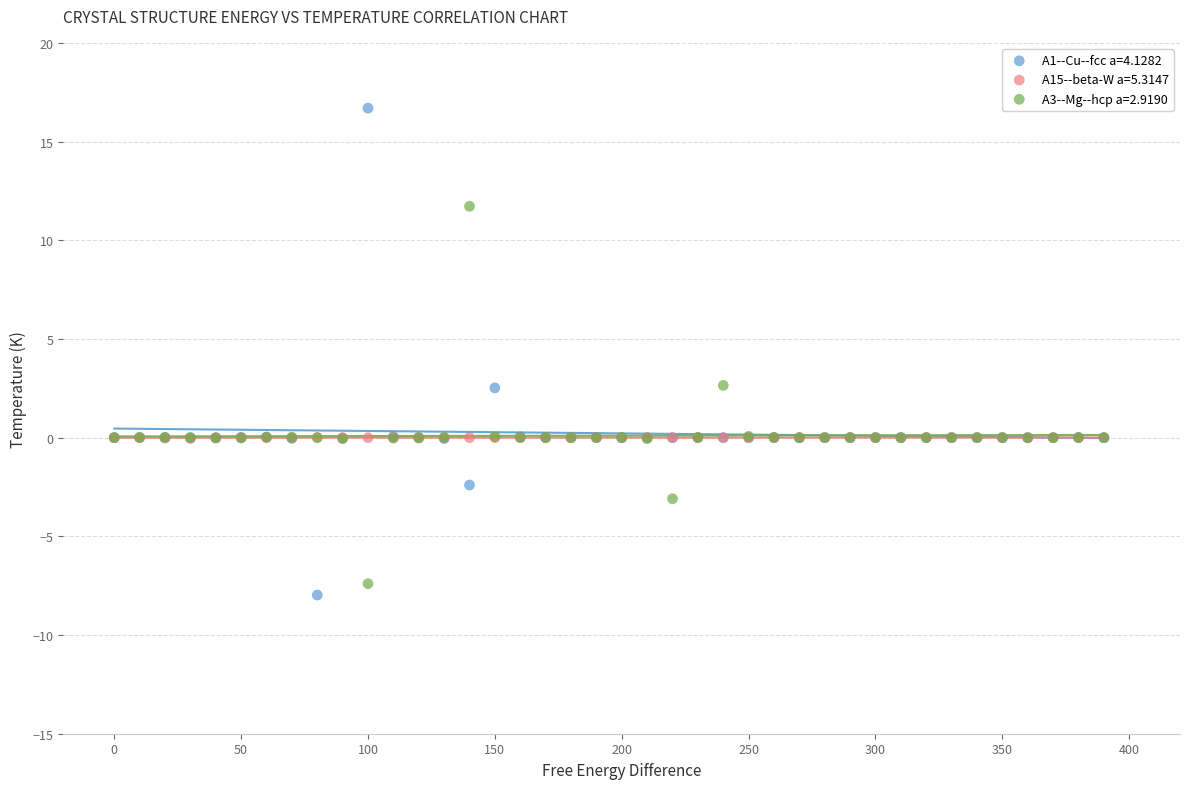

Which series reaches the maximum Y coordinate?

A1--Cu--fcc a=4.1282